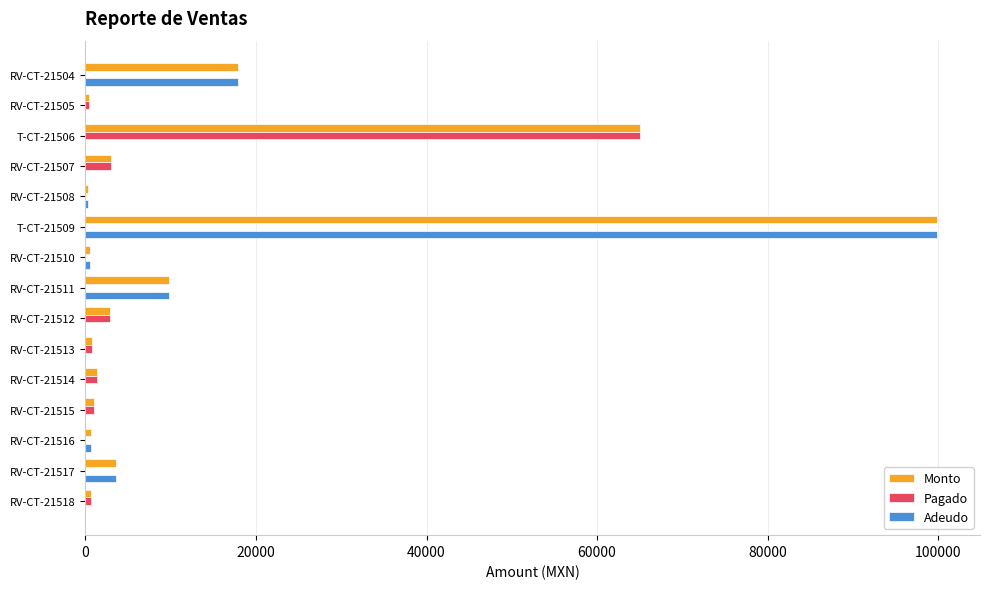

How many data points does each series have?

15